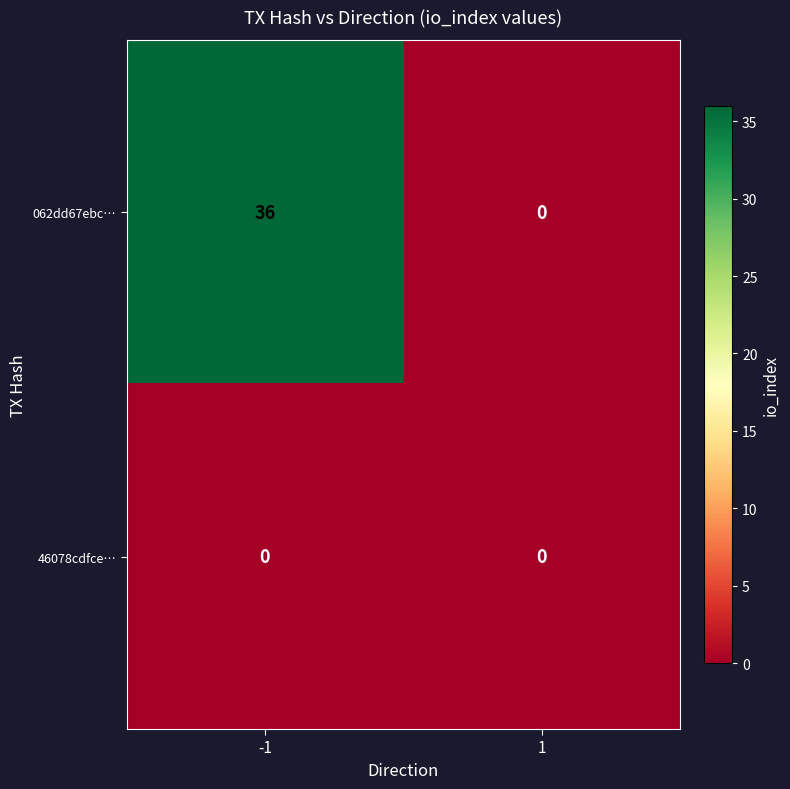

At which category does the chart reach its peak across all series?

-1